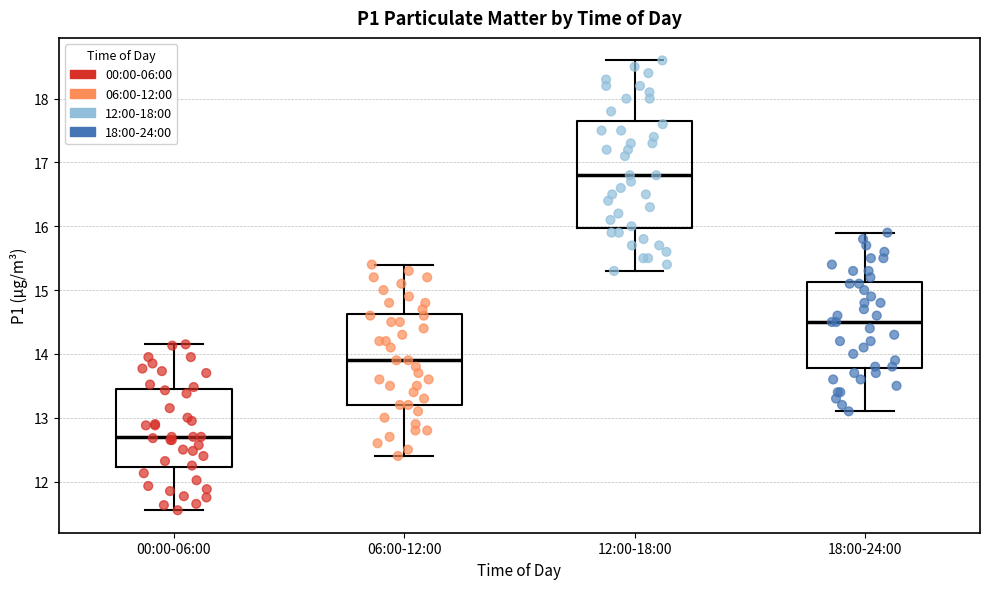

Which box is the tallest, from its lower edge to its upper edge?

12:00-18:00